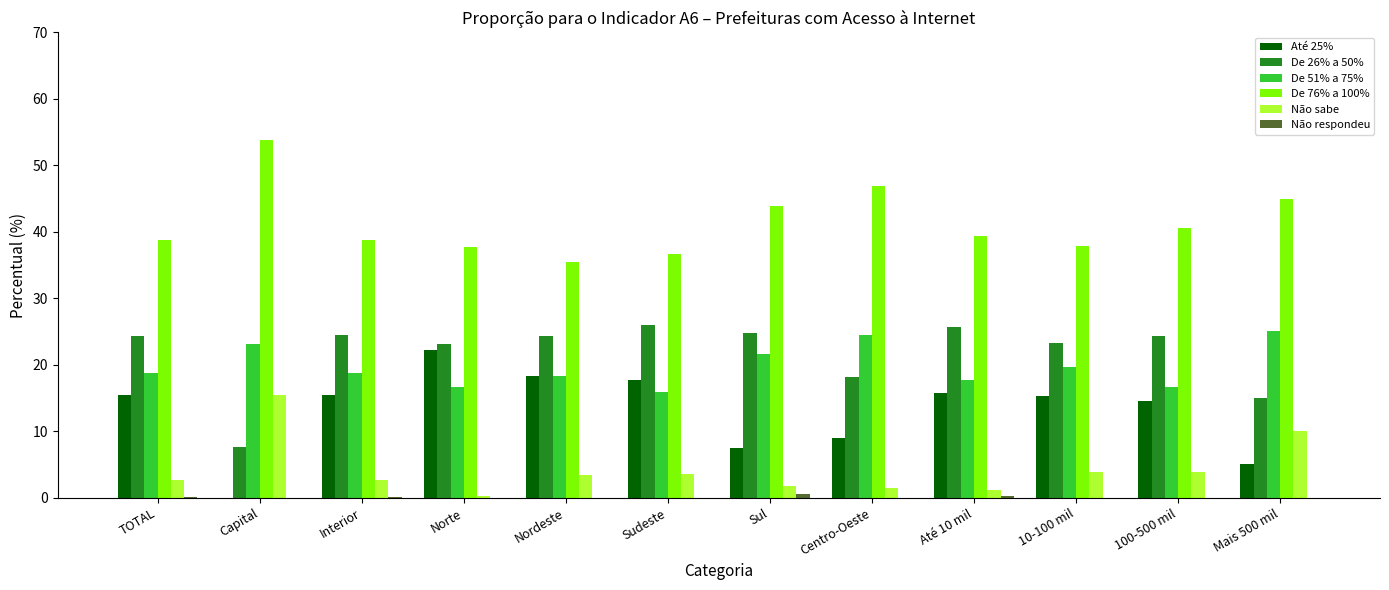

Is it true that Até 25% equals 3.9 at Sul?

False